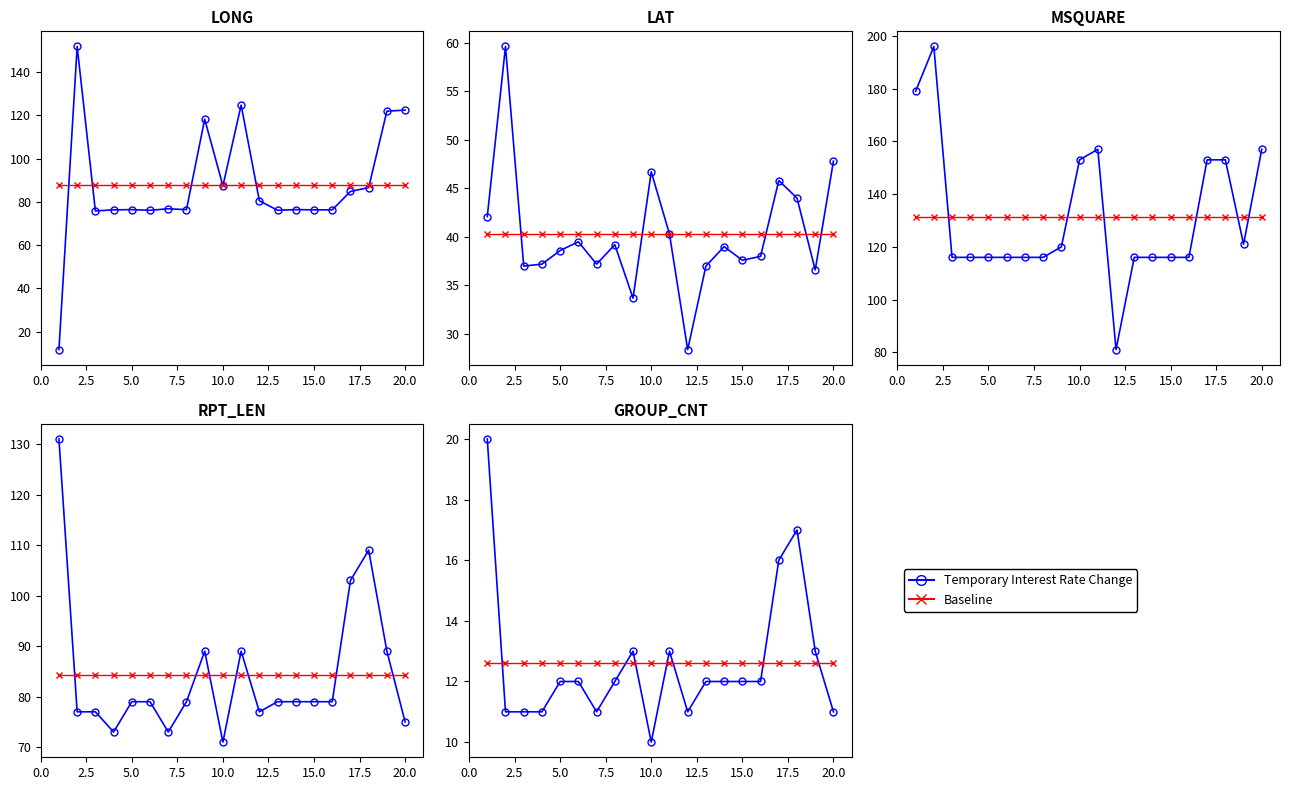

How many lines are shown in the chart?

2